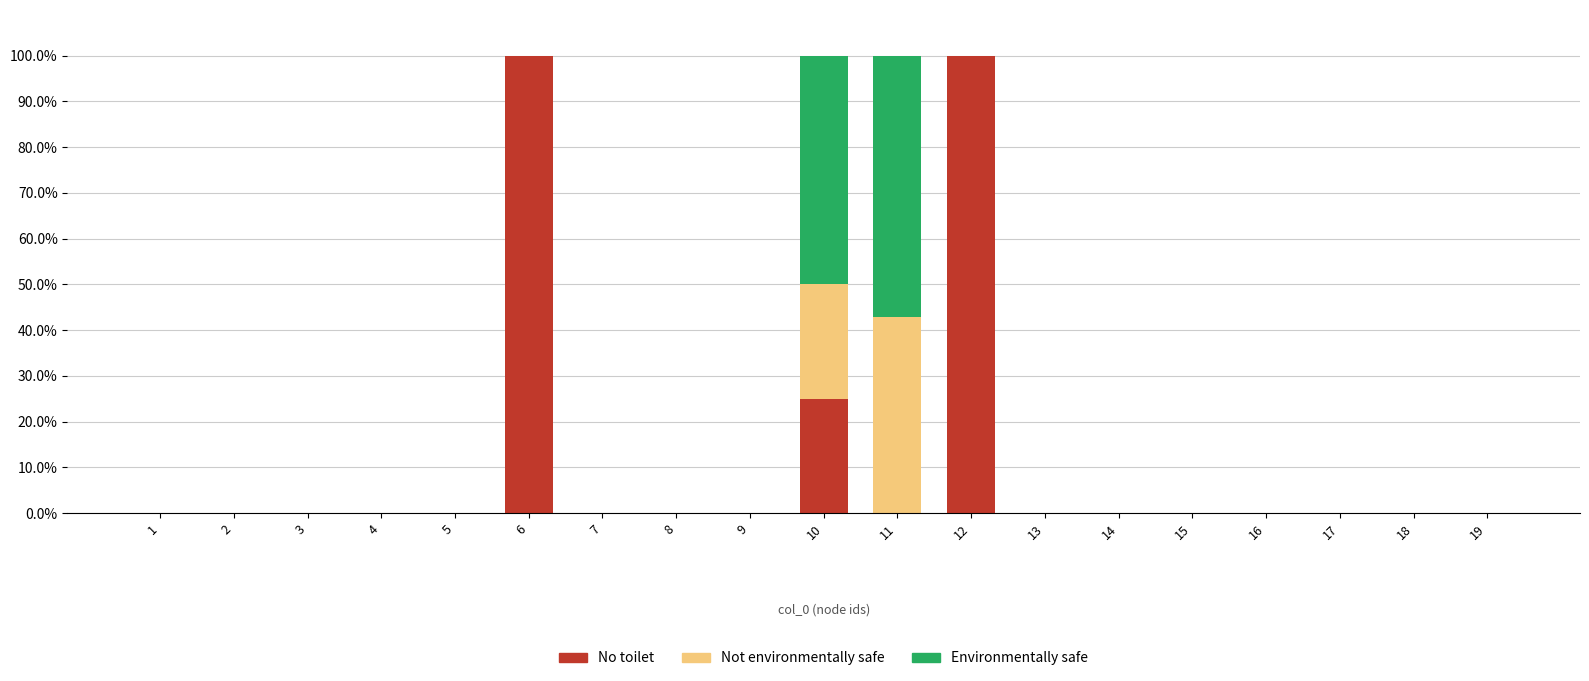

What is the maximum value for No toilet?

100.0